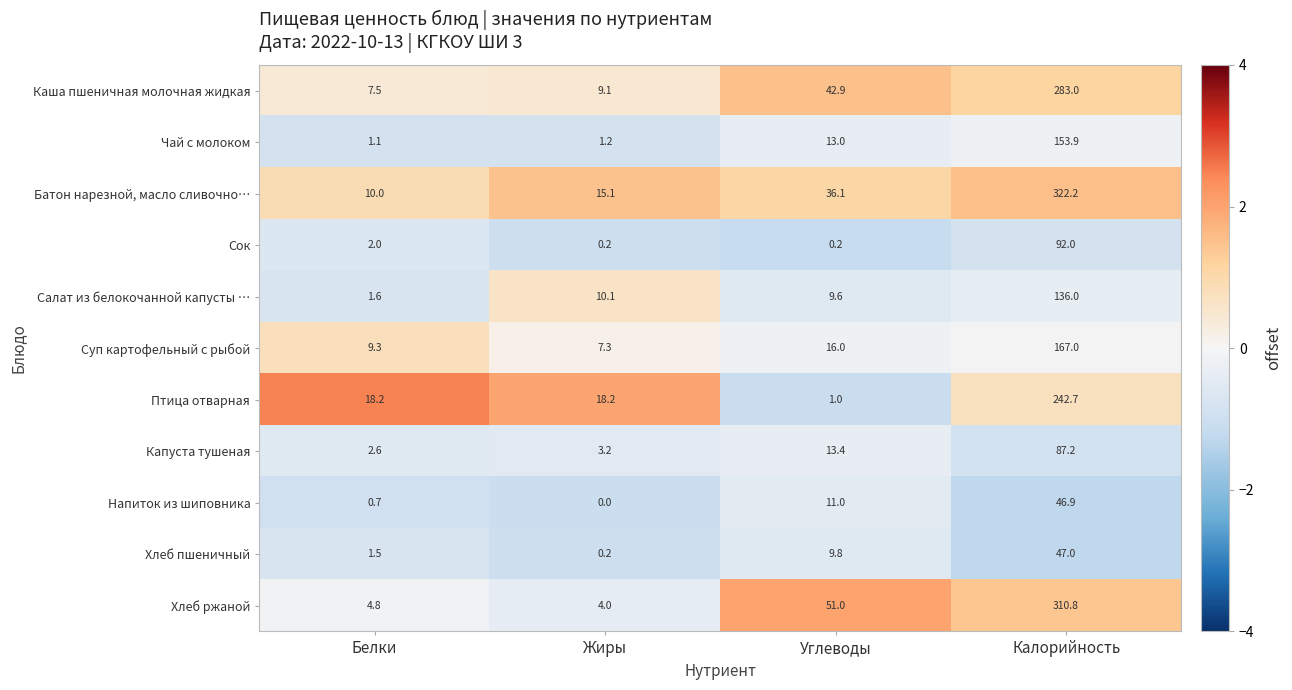

Which series has the largest range (max minus min)?

Батон нарезной, масло сливочно…